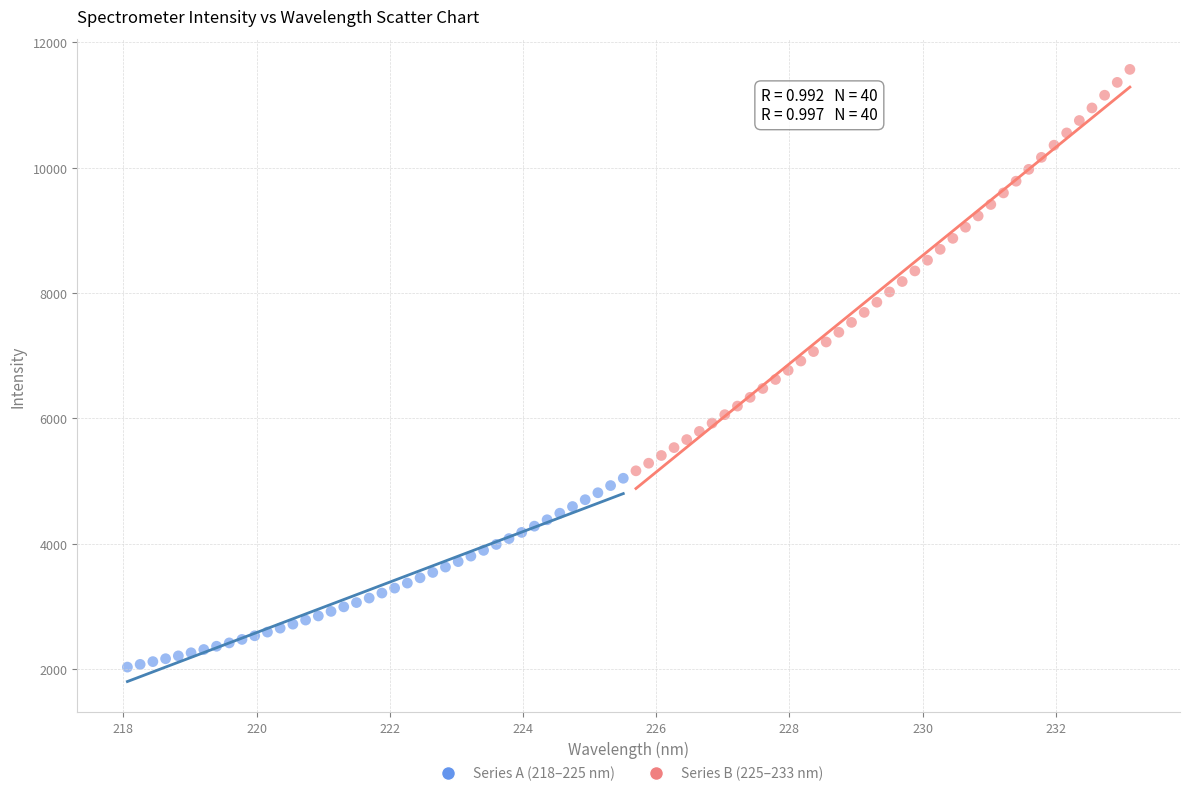

Which series contains the lowest Y value?

Series A (218–225 nm)